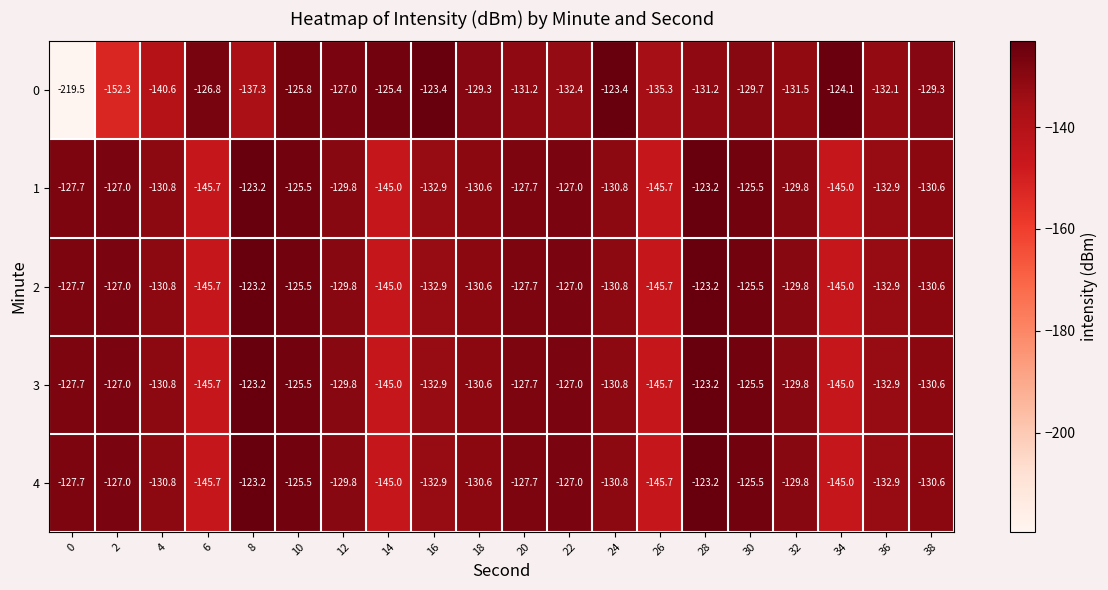

What is the difference between the highest and lowest values at 30?

4.2